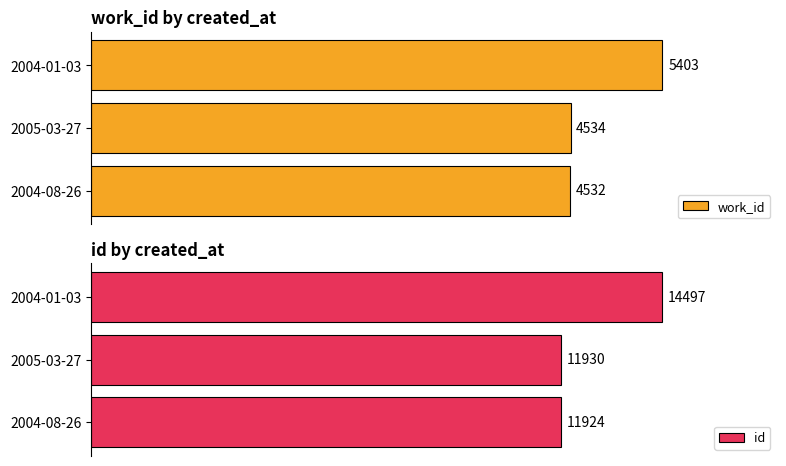

At which label is work_id closest to 4967?

2005-03-27